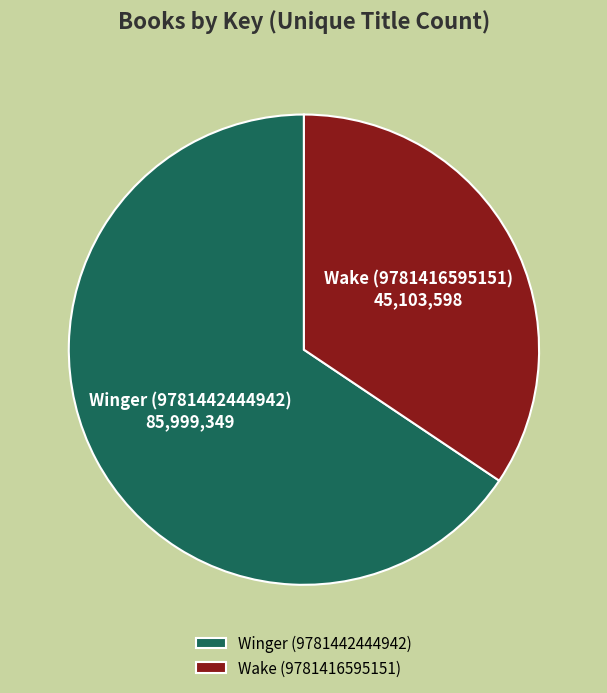

Is it true that Wake (9781416595151) is 29% of the pie?

False